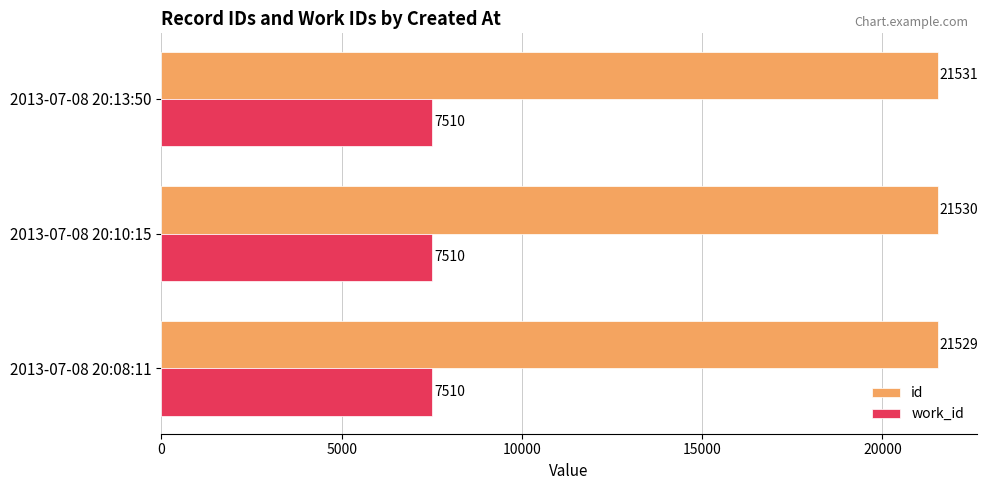

List the series in order of their overall mean, highest first.

id, work_id